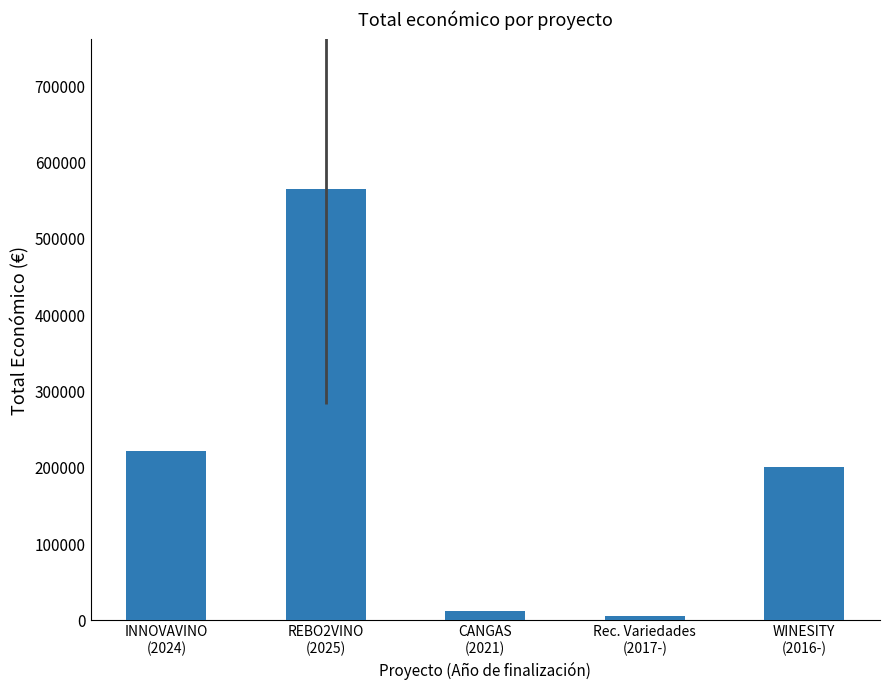

What is the sum of the values at WINESITY
(2016-) and CANGAS
(2021)?

210747